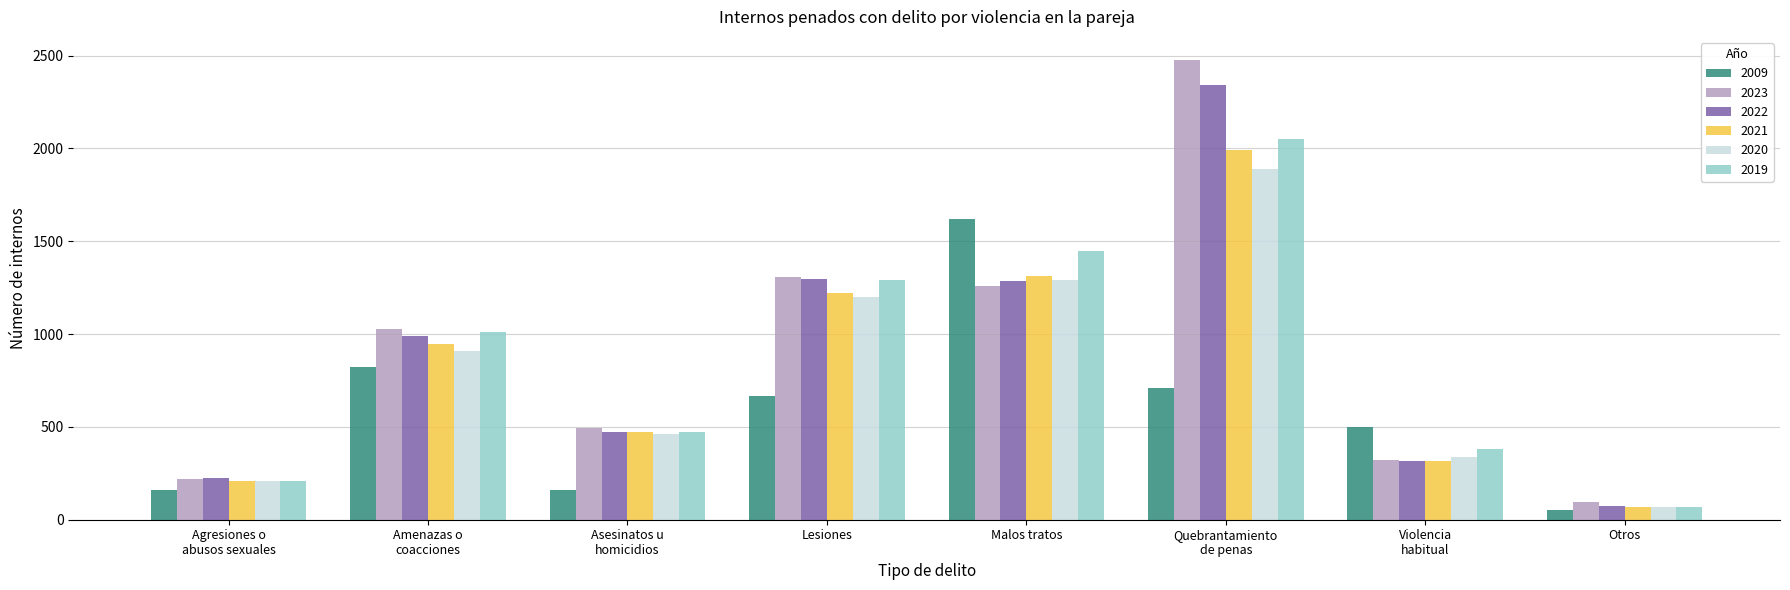

What position from the left is Violencia
habitual?

7